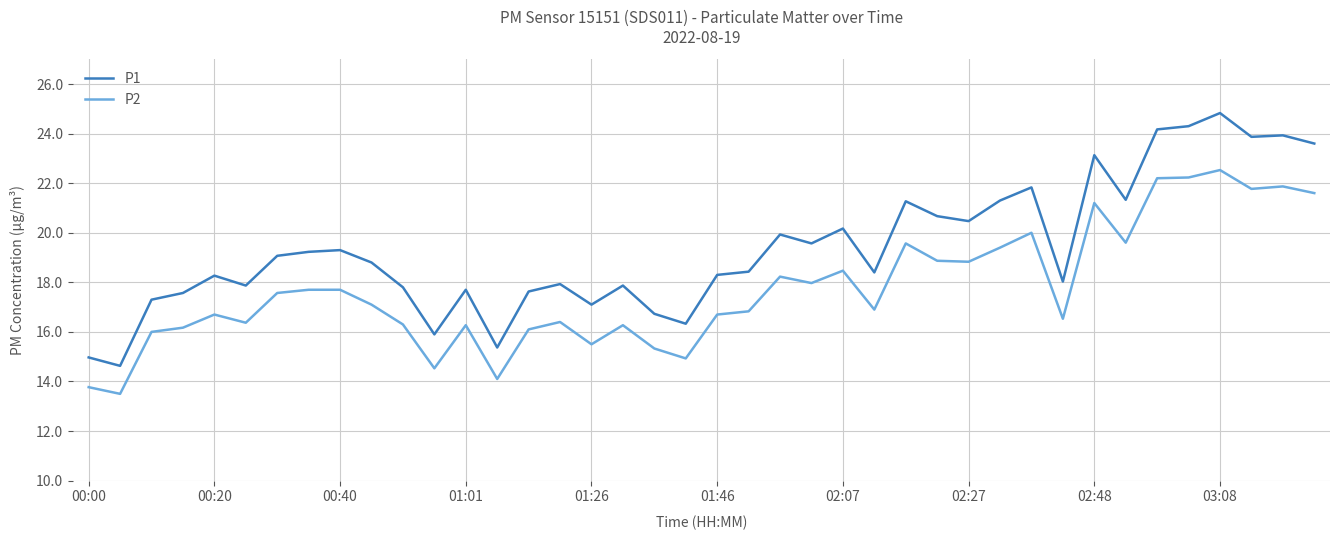

What is the maximum value shown in the chart?

24.8